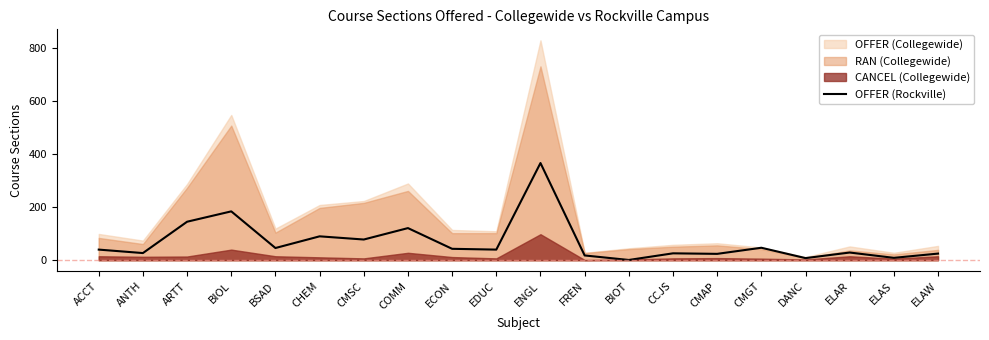

True or false: the data shows 26 at CCJS.

True